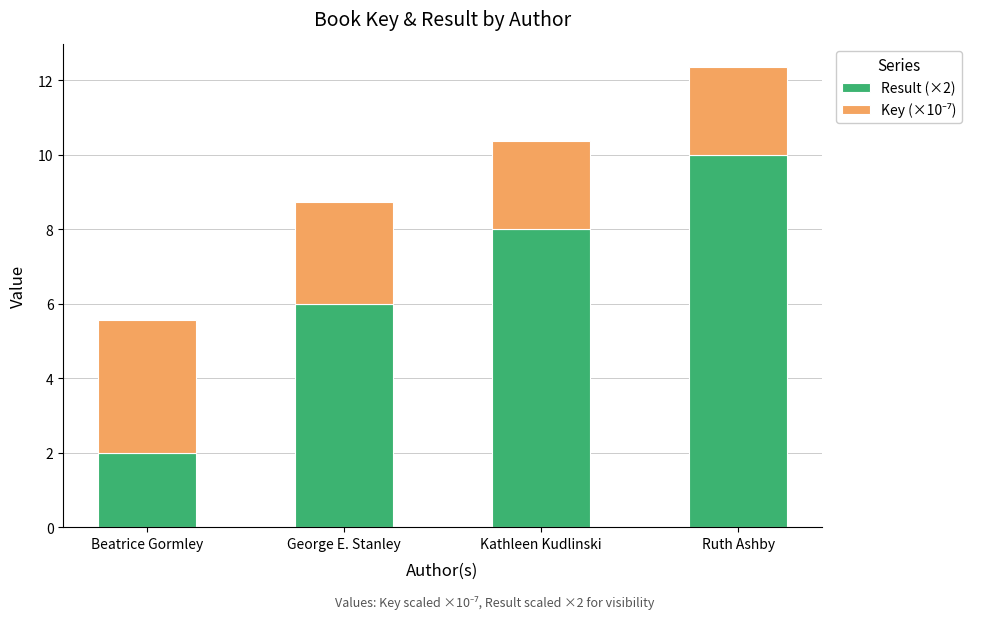

List the labels in order of Result (×2) value, largest first.

Ruth Ashby, Kathleen Kudlinski, George E. Stanley, Beatrice Gormley